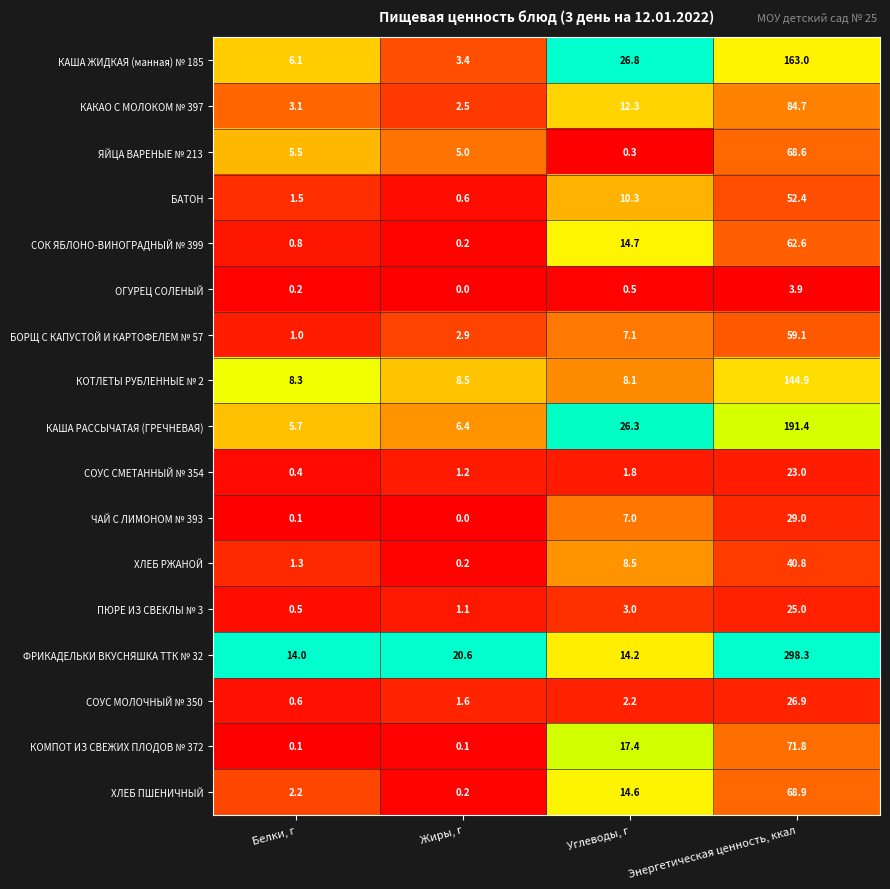

What is the difference between the ХЛЕБ ПШЕНИЧНЫЙ values at Белки, г and Жиры, г?

2.0